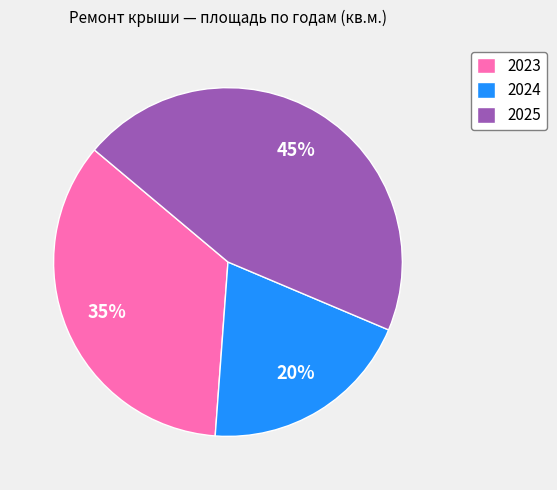

What is the smallest slice in the pie chart?

2024